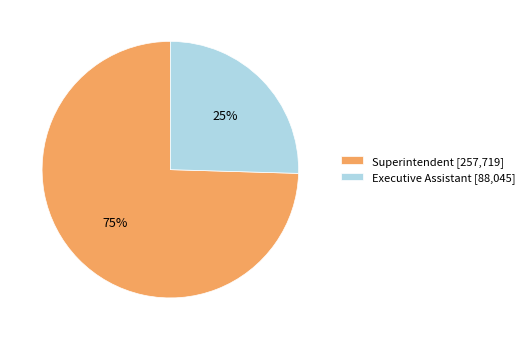

Rank the categories by value from lowest to highest.

Executive Assistant, Superintendent